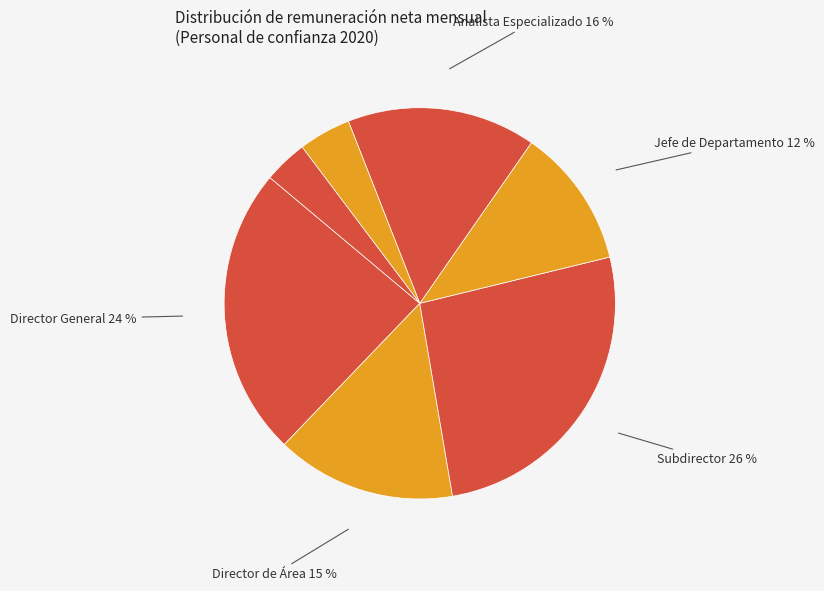

How many segments does this pie chart have?

7